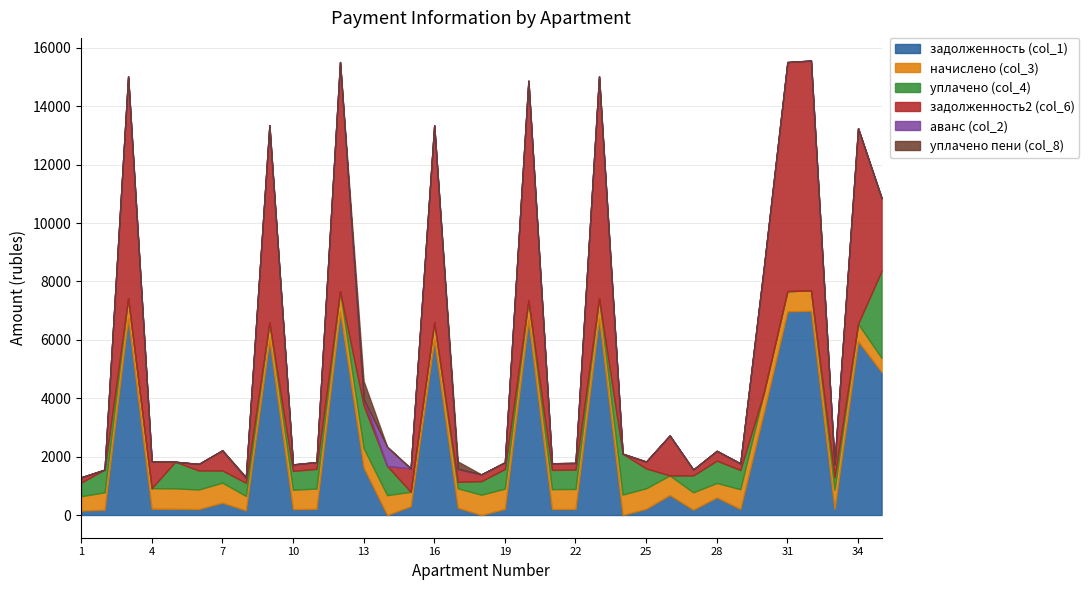

Rank the series by their maximum value, from lowest to highest.

уплачено пени (col_8), аванс (col_2), начислено (col_3), уплачено (col_4), задолженность (col_1), задолженность2 (col_6)